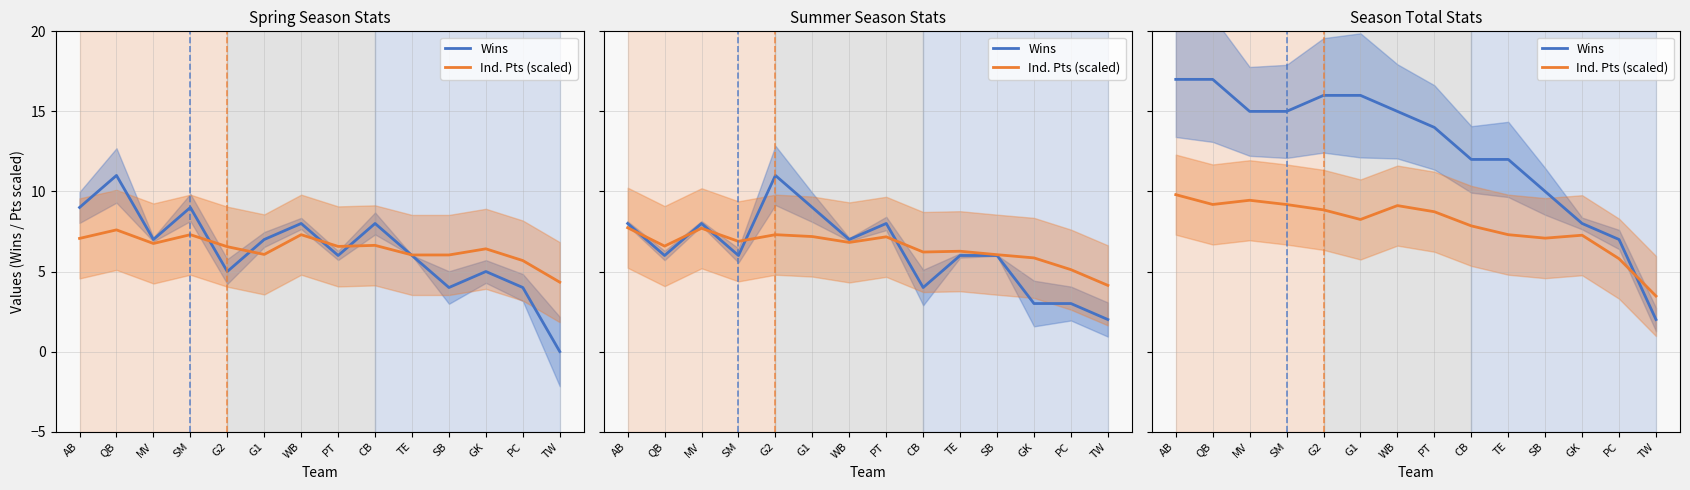

How many values in the Wins series exceed 15?

4